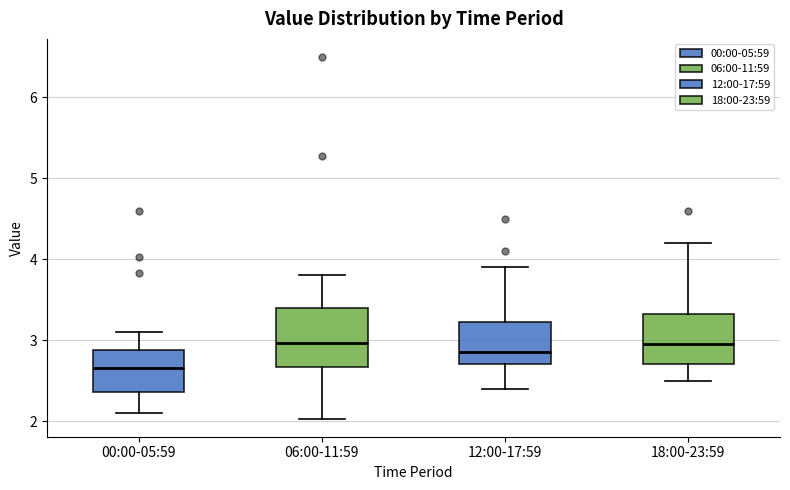

Which box is the tallest, from its lower edge to its upper edge?

06:00-11:59